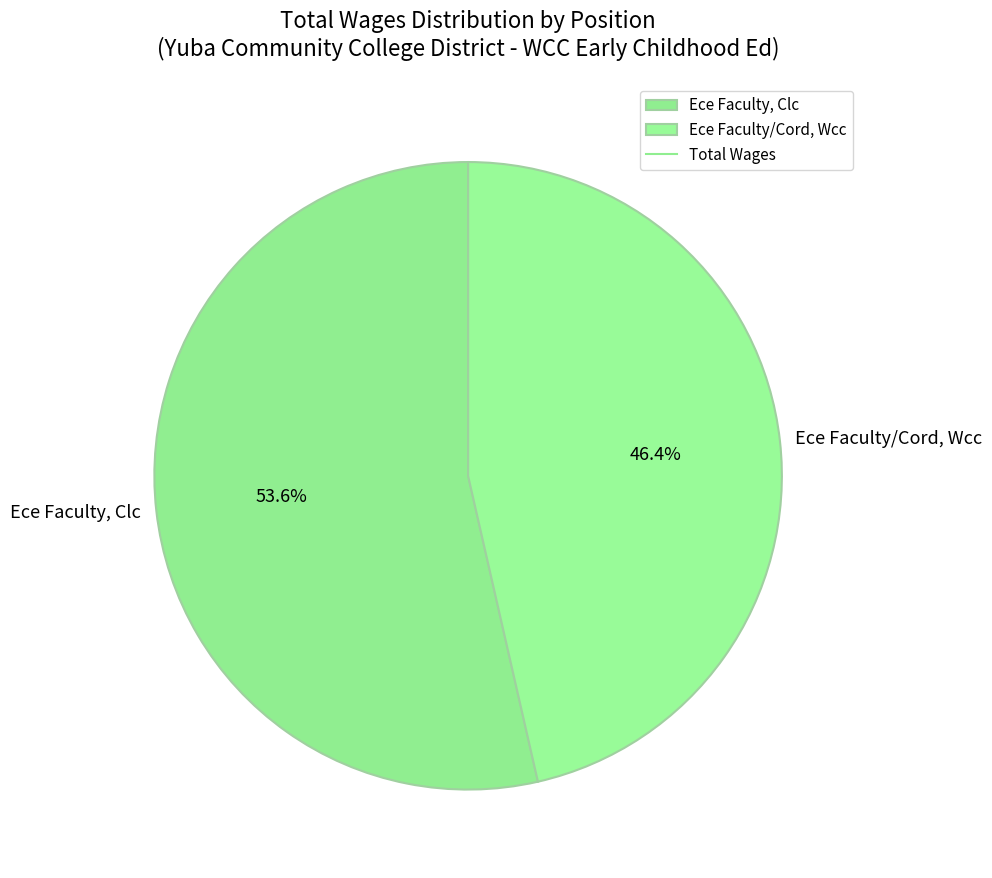

To the nearest percent, what percentage of the pie is Ece Faculty, Clc?

54%